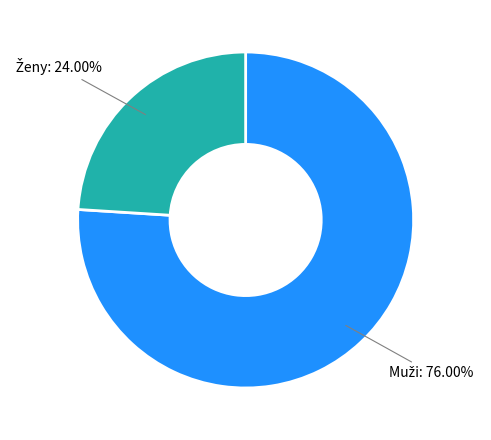

Is there a majority slice in this chart?

Yes